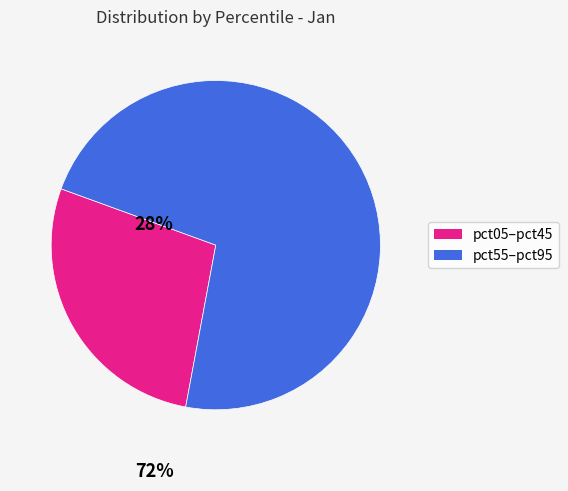

Is it true that pct05–pct45 is 39% of the pie?

False